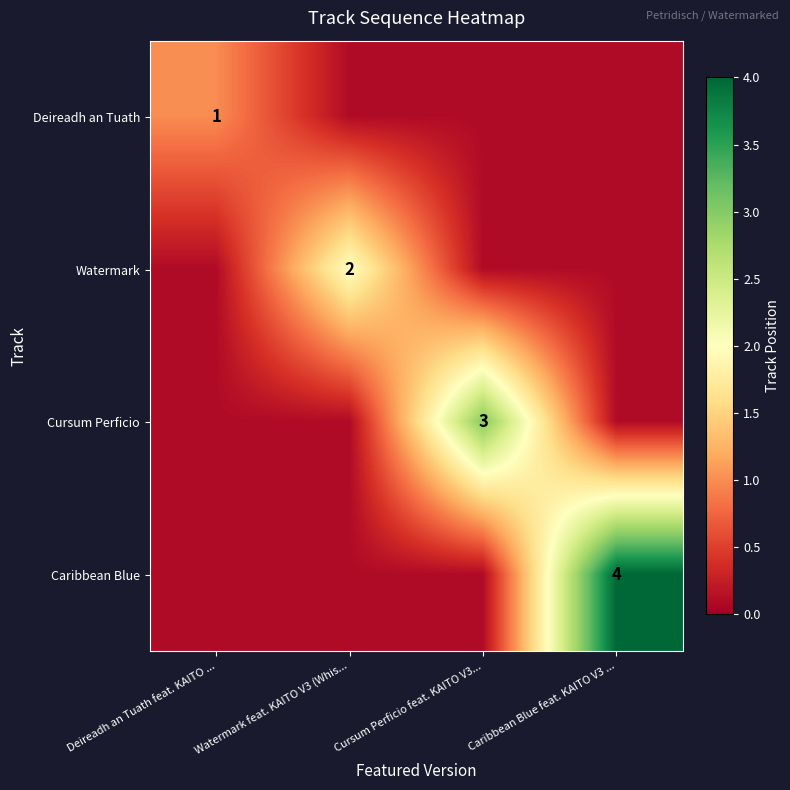

What is the difference between the highest and lowest values at Watermark feat. KAITO V3 (Whis...?

1.9